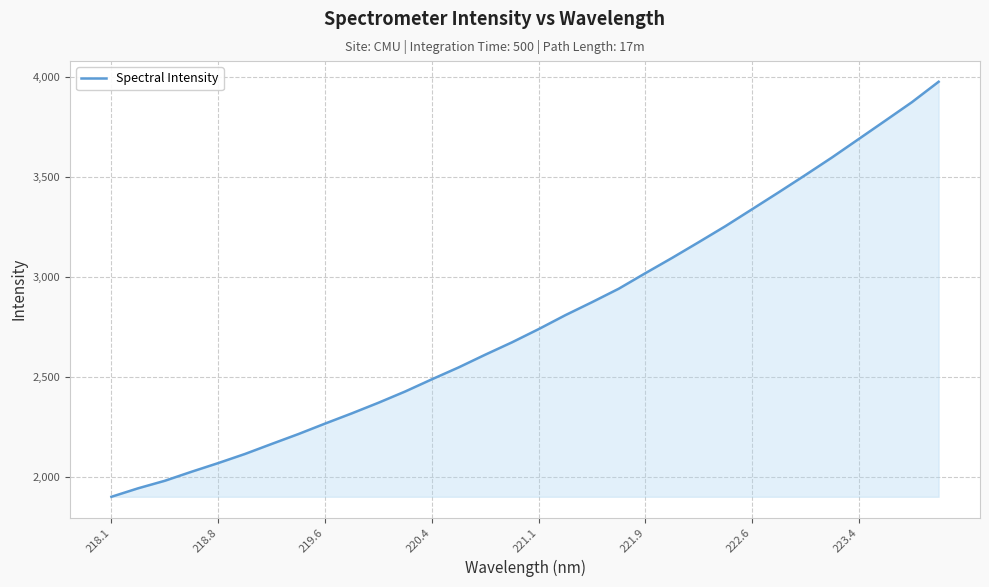

What is the difference between the maximum and minimum values?

2075.0